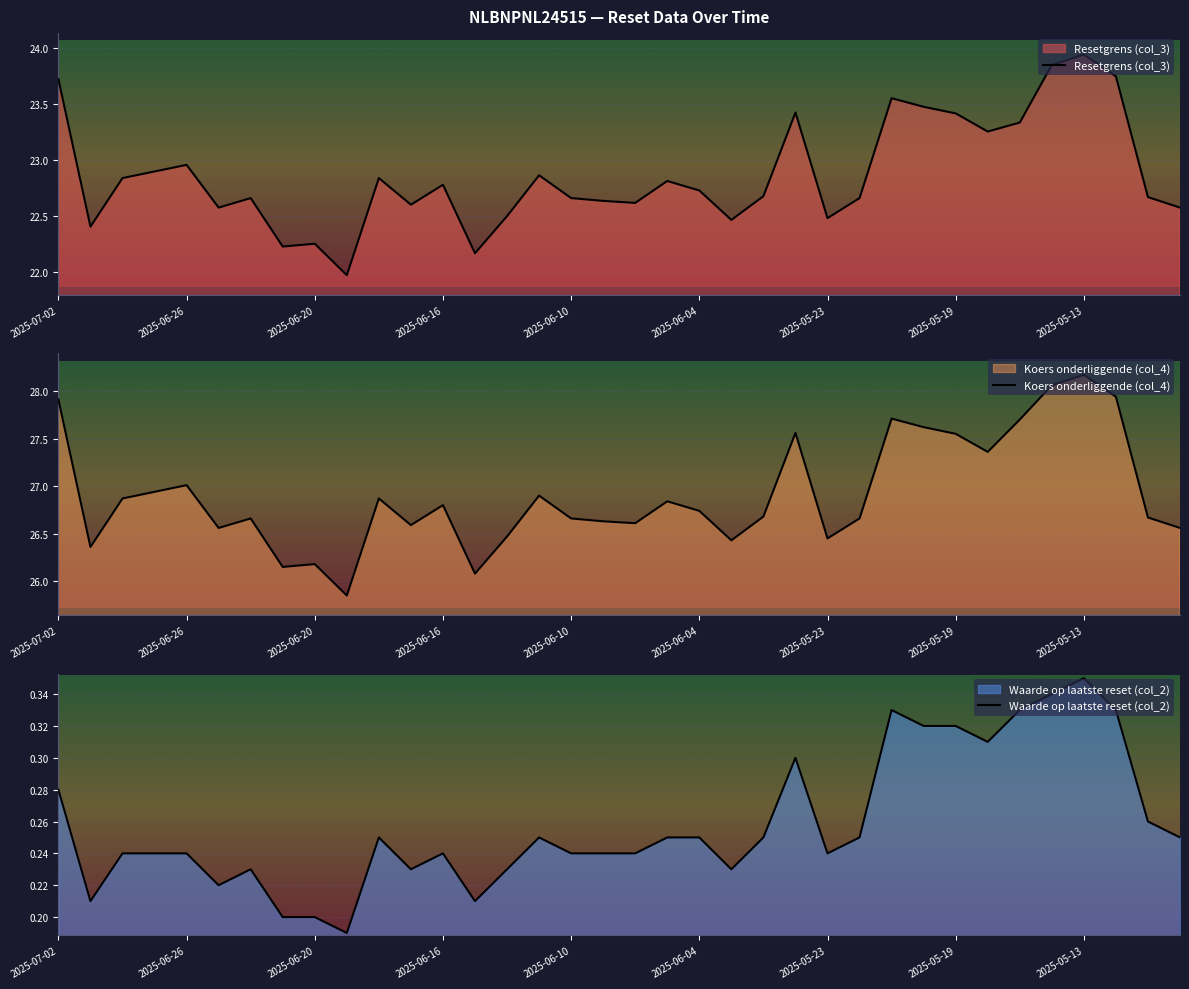

At which label does Resetgrens (col_3) reach its peak?

2025-05-13